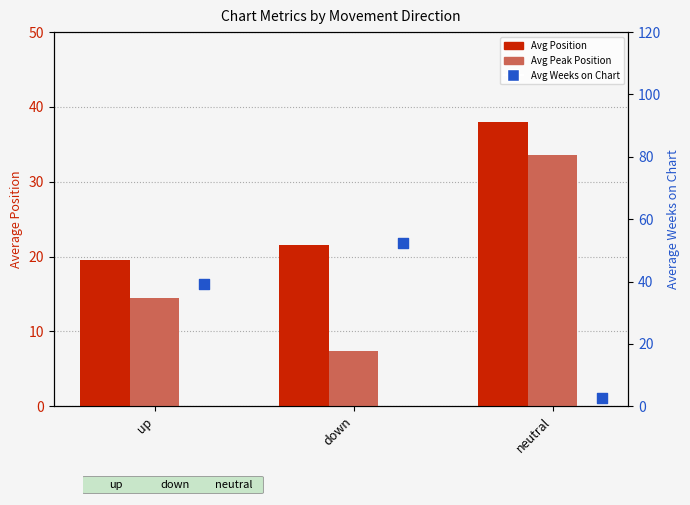

Is the value of Avg Peak Position at down greater than the value of Avg Position at down?

No